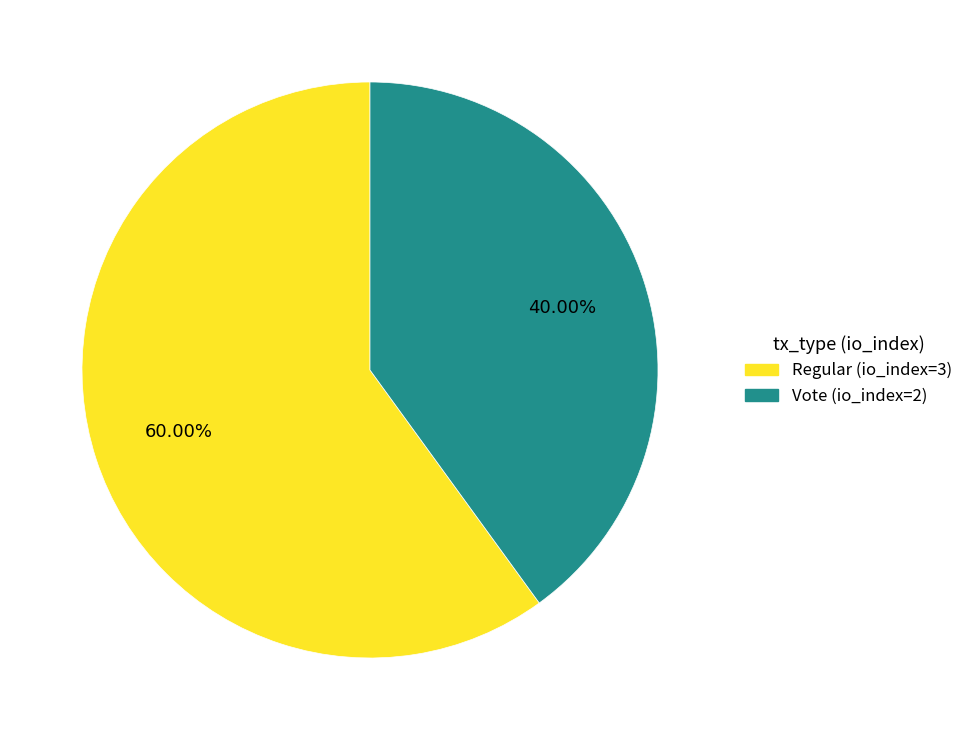

Which category accounts for the majority?

Regular (io_index=3)